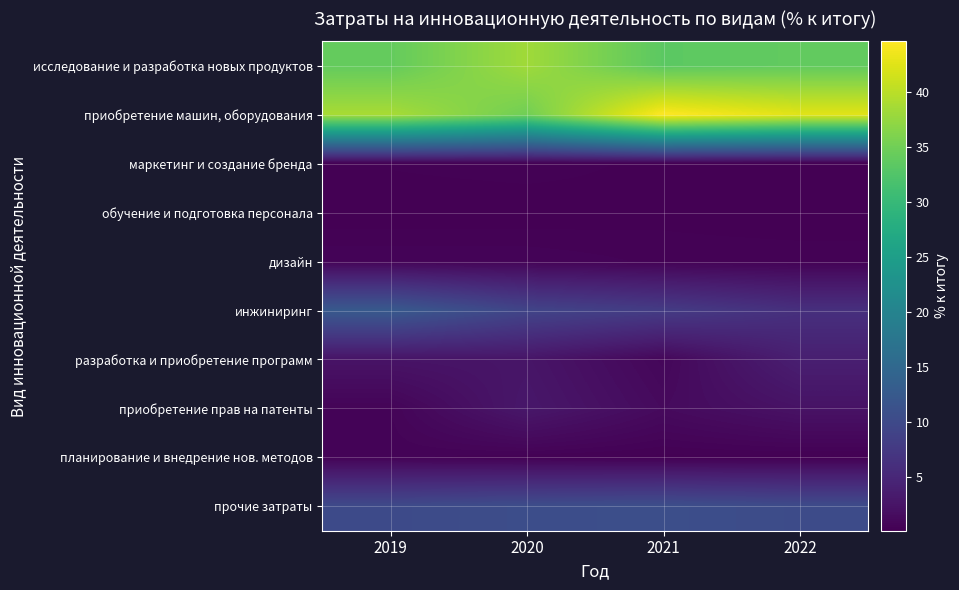

What is the difference between the highest and lowest values at 2022?

42.5